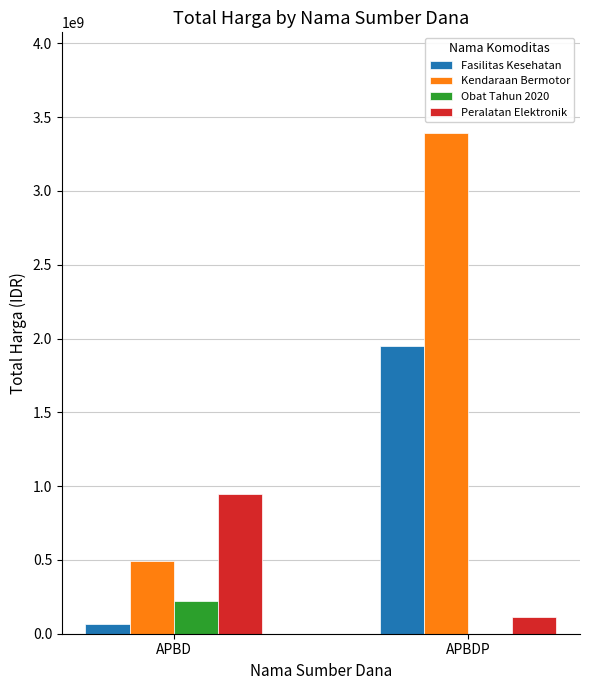

At which category is the sum across all series the highest?

APBDP